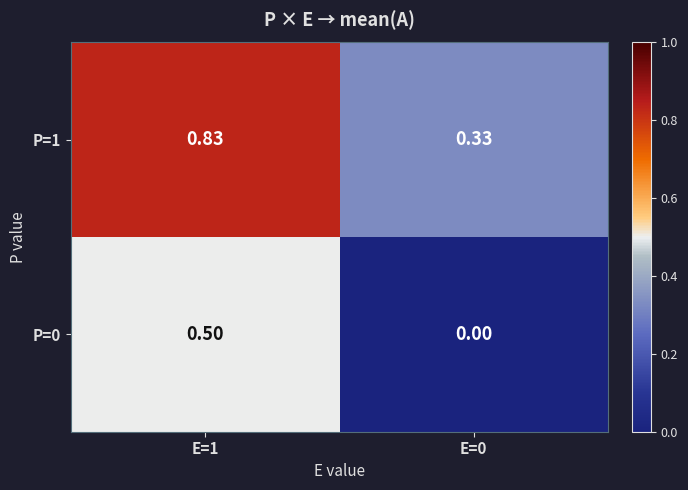

Is the value of P=1 at E=1 greater than the value of P=0 at E=0?

Yes